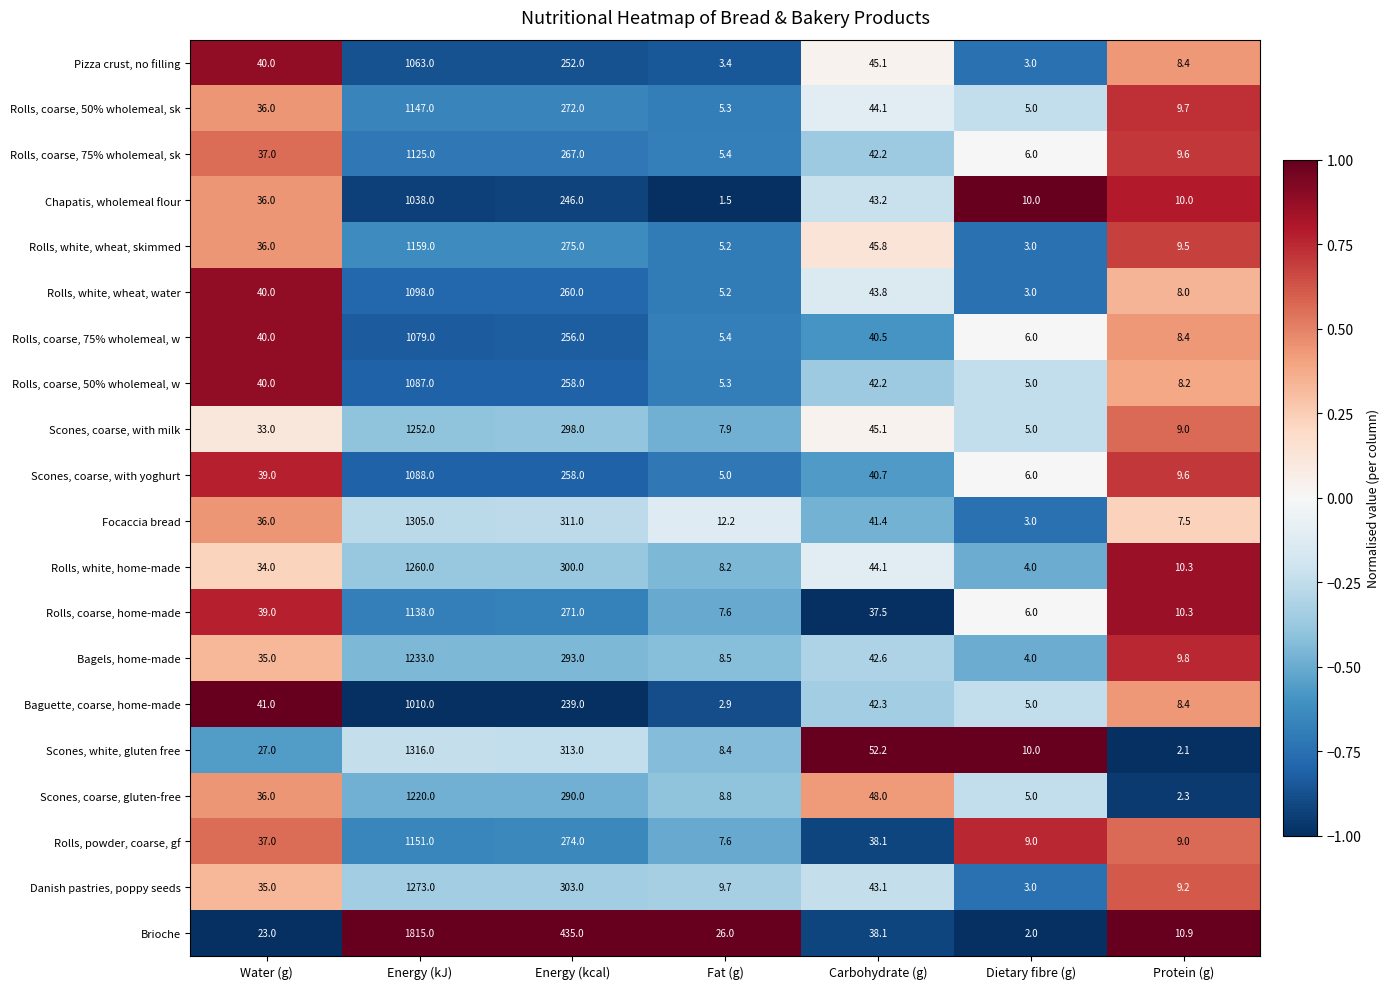

Which series has the largest total across all categories?

Brioche